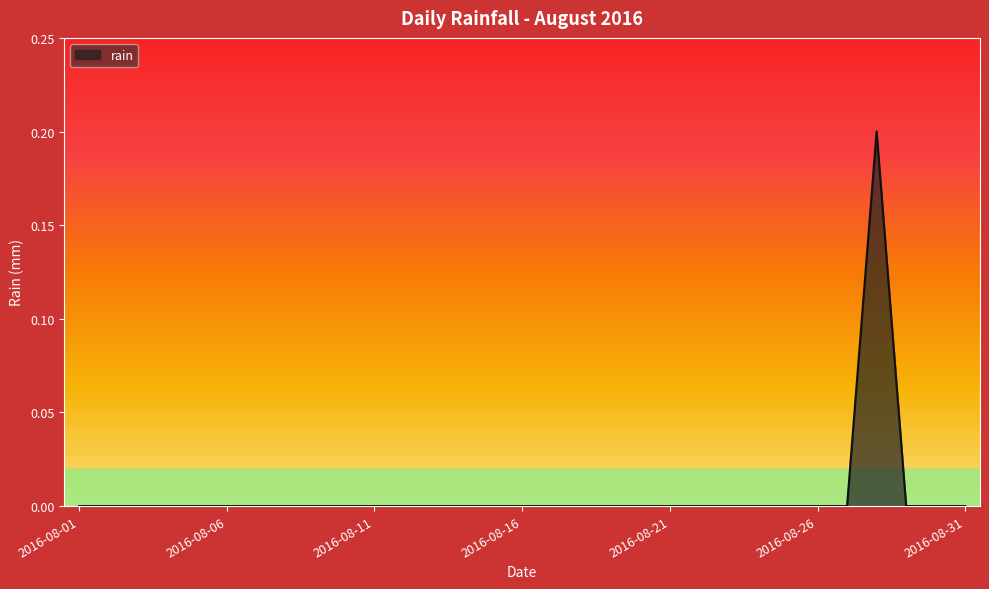

Reading right to left, list all the values displayed in this chart.

0.0	0.0	0.0	0.2	0.0	0.0	0.0	0.0	0.0	0.0	0.0	0.0	0.0	0.0	0.0	0.0	0.0	0.0	0.0	0.0	0.0	0.0	0.0	0.0	0.0	0.0	0.0	0.0	0.0	0.0	0.0